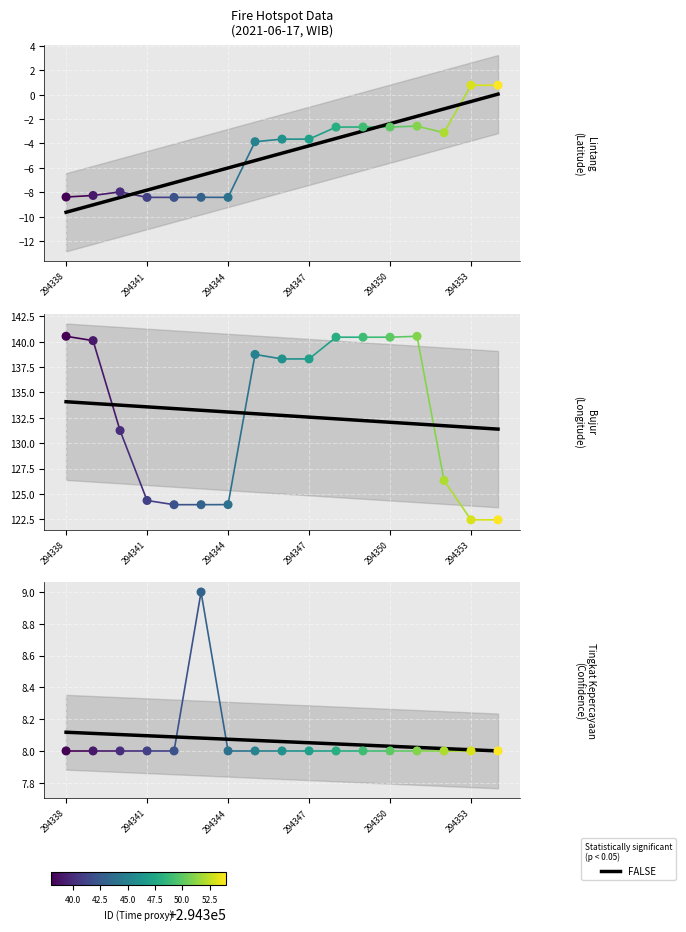

Which series has the largest total across all categories?

bujur